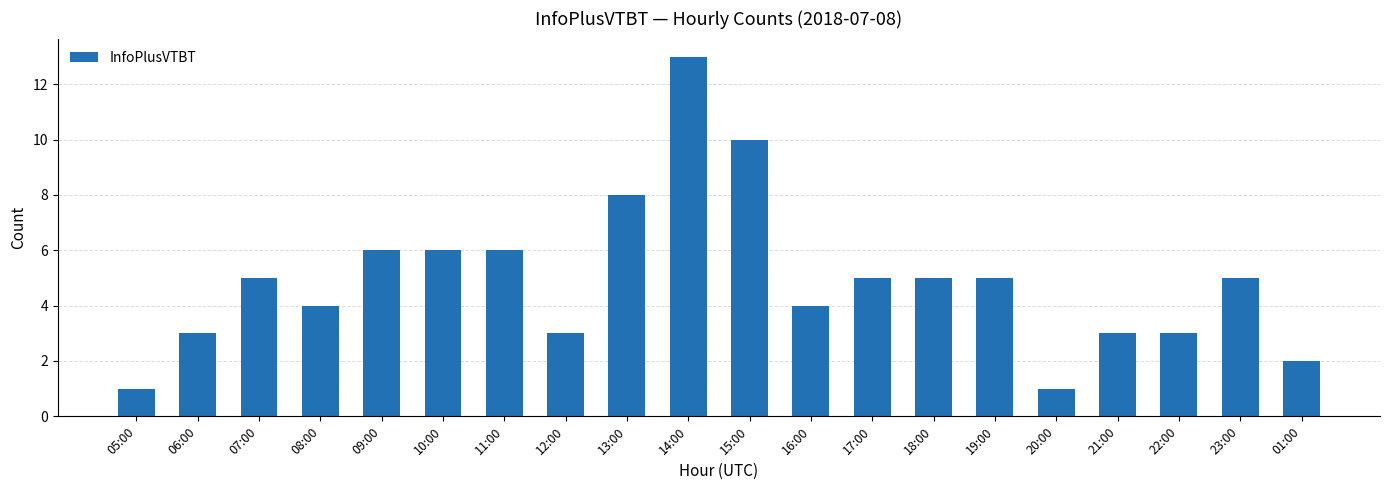

Which category has the highest value across all series?

14:00